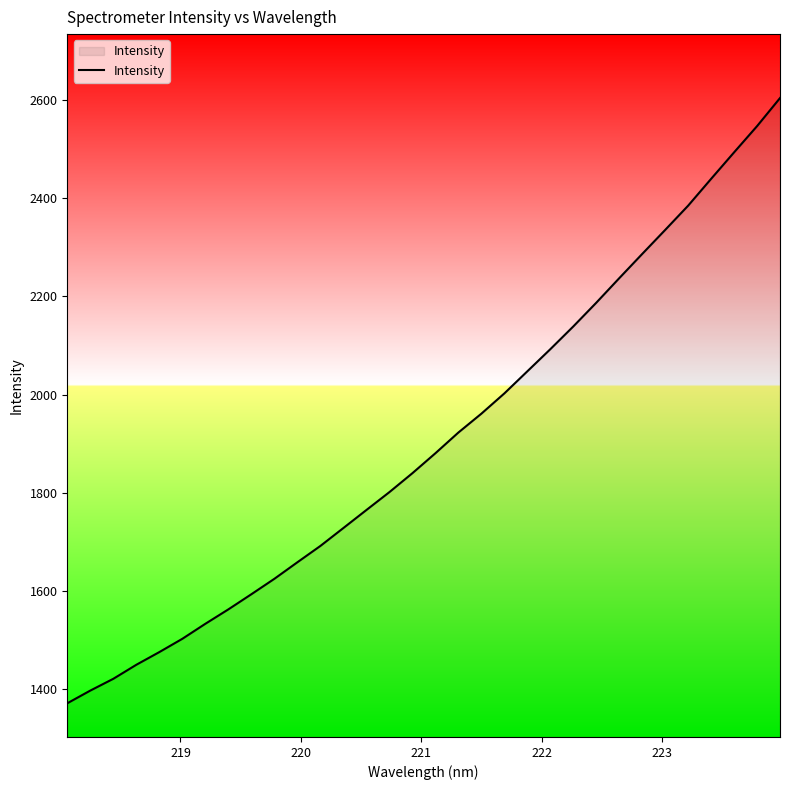

What is the smallest value displayed?

1371.5